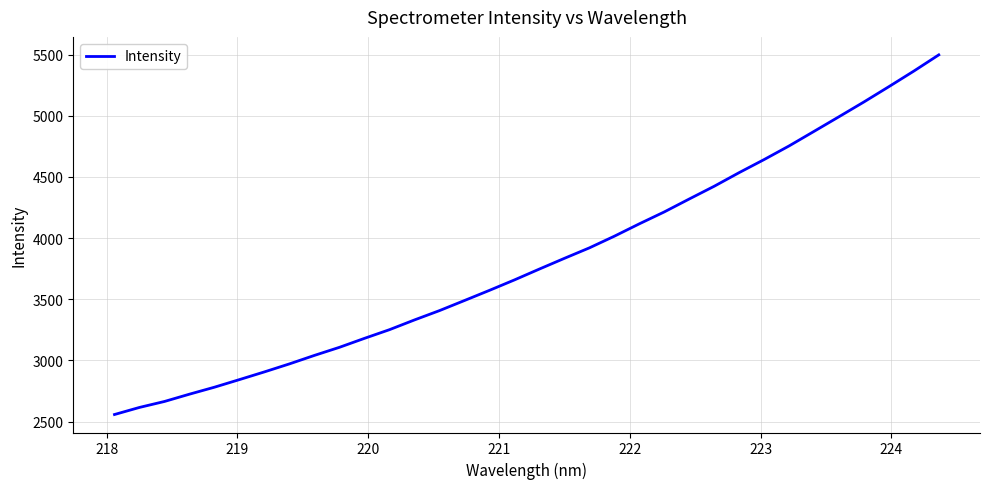

What is the maximum value shown in the chart?

5497.4